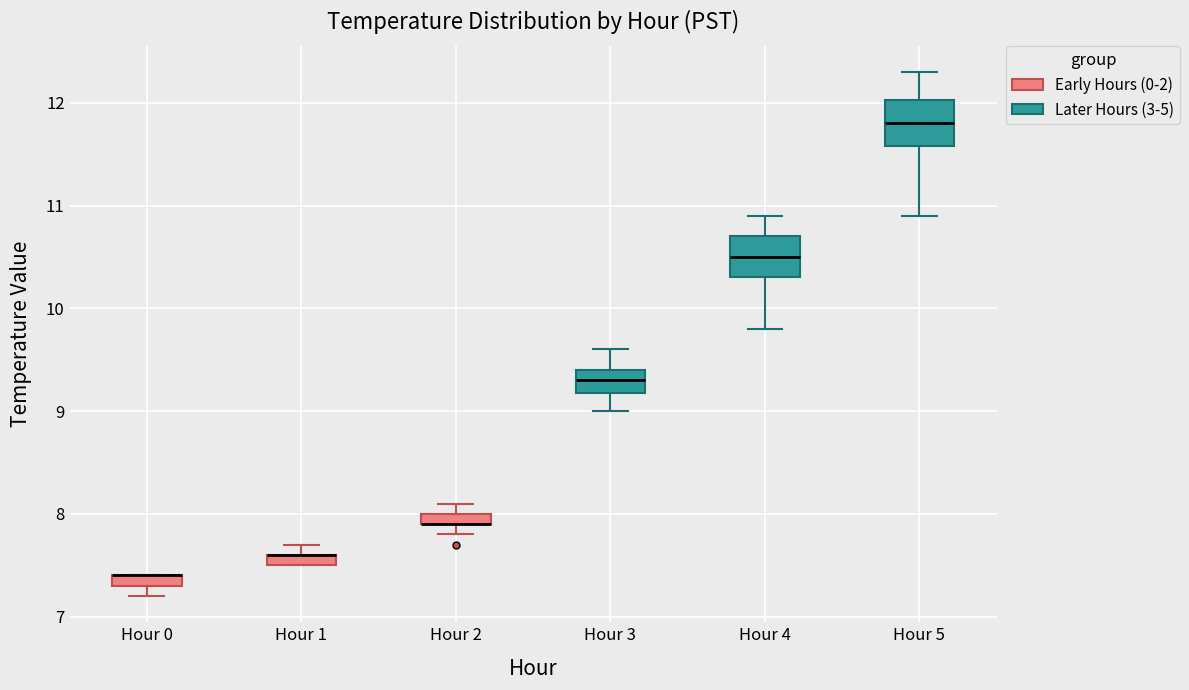

Where is the lower edge of the box for Hour 0 on the y-axis? The values are not printed on the chart, so give them approximately, as read against the axis.

7.3